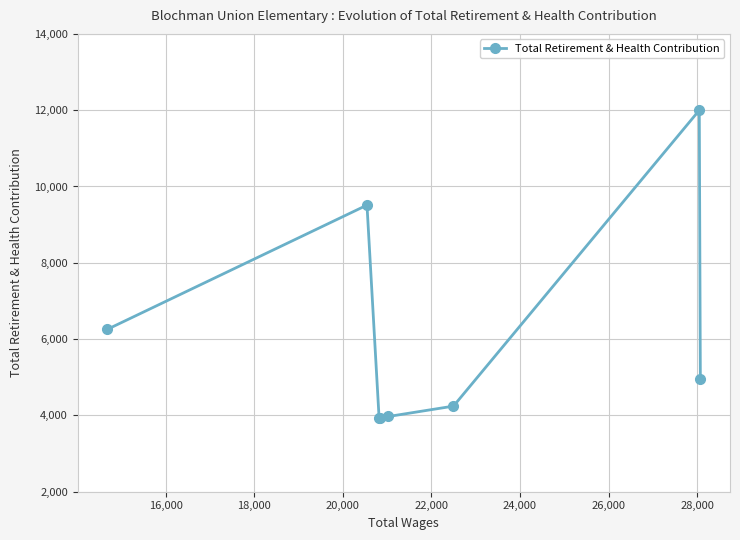

What is the difference between the second highest and second lowest values?

5586